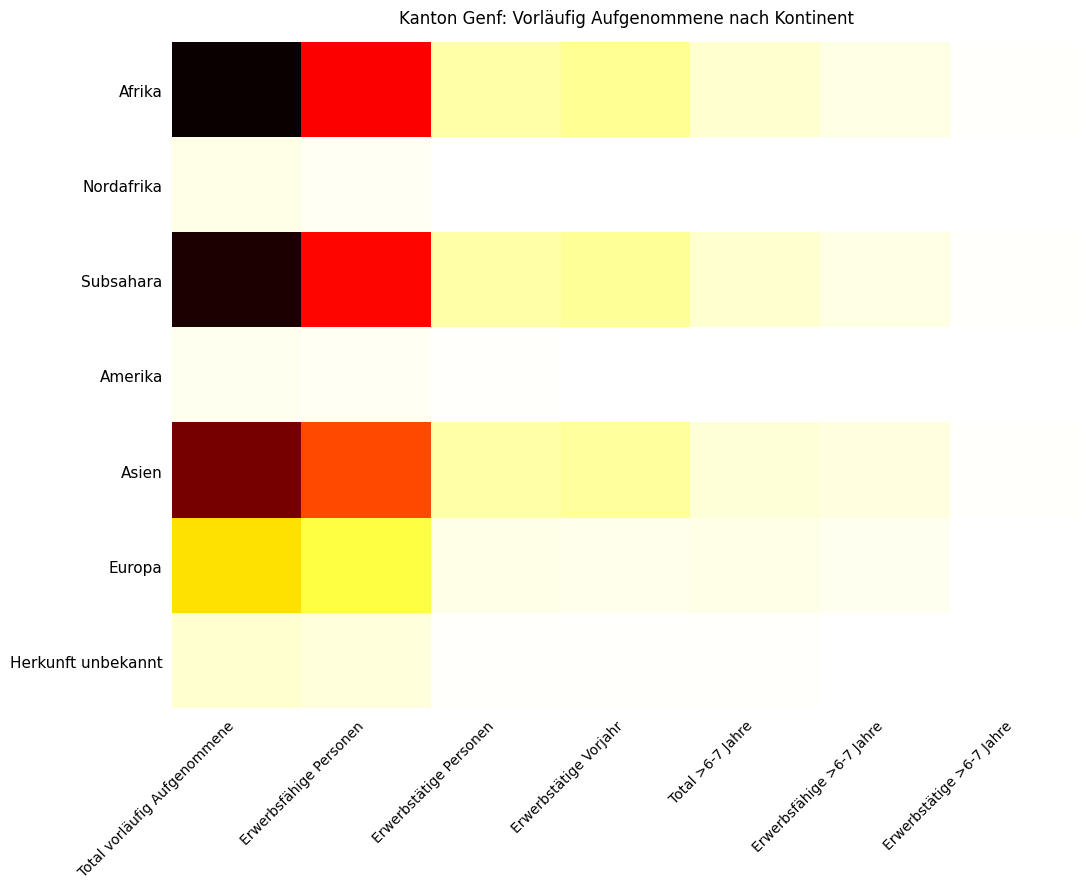

Reading right to left, list all the values displayed in this chart.

Afrika: Erwerbstätige >6-7 Jahre=7	Erwerbsfähige >6-7 Jahre=33	Total >6-7 Jahre=52	Erwerbstätige Vorjahr=114	Erwerbstätige Personen=95	Erwerbsfähige Personen=686	Total vorläufig Aufgenommene=1072
Nordafrika: Erwerbstätige >6-7 Jahre=0	Erwerbsfähige >6-7 Jahre=0	Total >6-7 Jahre=0	Erwerbstätige Vorjahr=2	Erwerbstätige Personen=1	Erwerbsfähige Personen=16	Total vorläufig Aufgenommene=28
Subsahara: Erwerbstätige >6-7 Jahre=7	Erwerbsfähige >6-7 Jahre=33	Total >6-7 Jahre=52	Erwerbstätige Vorjahr=112	Erwerbstätige Personen=94	Erwerbsfähige Personen=670	Total vorläufig Aufgenommene=1044
Amerika: Erwerbstätige >6-7 Jahre=1	Erwerbsfähige >6-7 Jahre=1	Total >6-7 Jahre=1	Erwerbstätige Vorjahr=4	Erwerbstätige Personen=6	Erwerbsfähige Personen=16	Total vorläufig Aufgenommene=20
Asien: Erwerbstätige >6-7 Jahre=5	Erwerbsfähige >6-7 Jahre=34	Total >6-7 Jahre=45	Erwerbstätige Vorjahr=106	Erwerbstätige Personen=96	Erwerbsfähige Personen=565	Total vorläufig Aufgenommene=899
Europa: Erwerbstätige >6-7 Jahre=4	Erwerbsfähige >6-7 Jahre=17	Total >6-7 Jahre=27	Erwerbstätige Vorjahr=25	Erwerbstätige Personen=26	Erwerbsfähige Personen=201	Total vorläufig Aufgenommene=322
Herkunft unbekannt: Erwerbstätige >6-7 Jahre=0	Erwerbsfähige >6-7 Jahre=2	Total >6-7 Jahre=5	Erwerbstätige Vorjahr=5	Erwerbstätige Personen=5	Erwerbsfähige Personen=41	Total vorläufig Aufgenommene=54